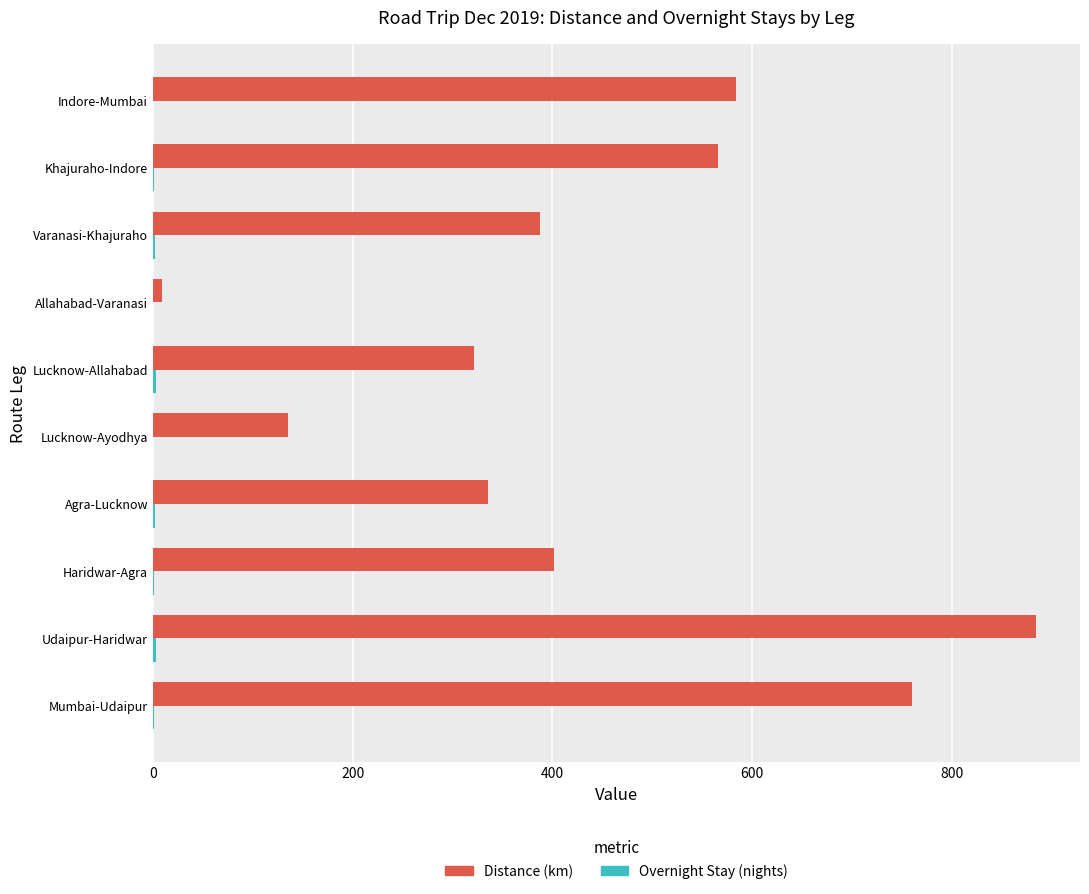

Count the number of data series in this chart.

2